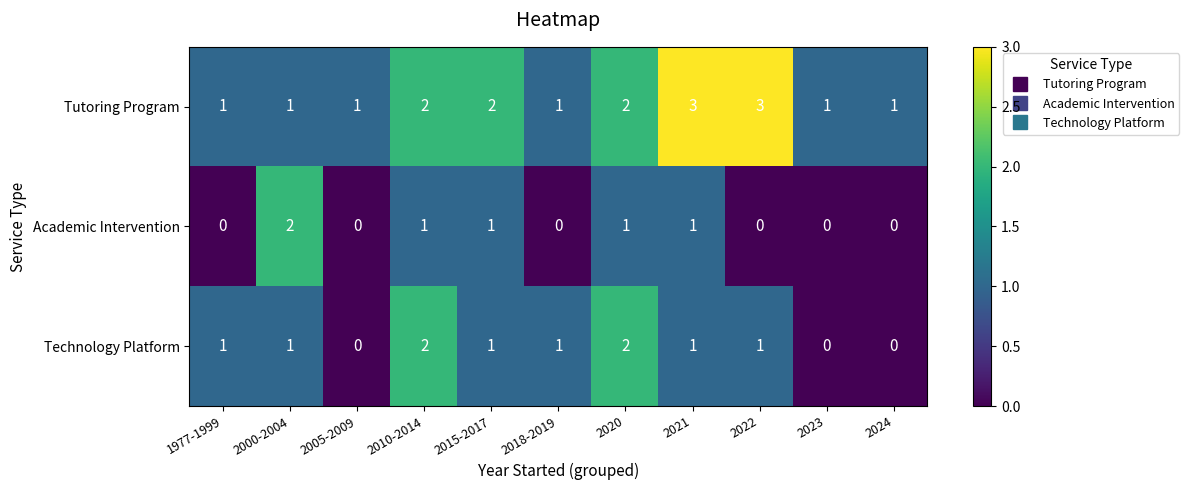

What is the total value across all series at 2000-2004?

4